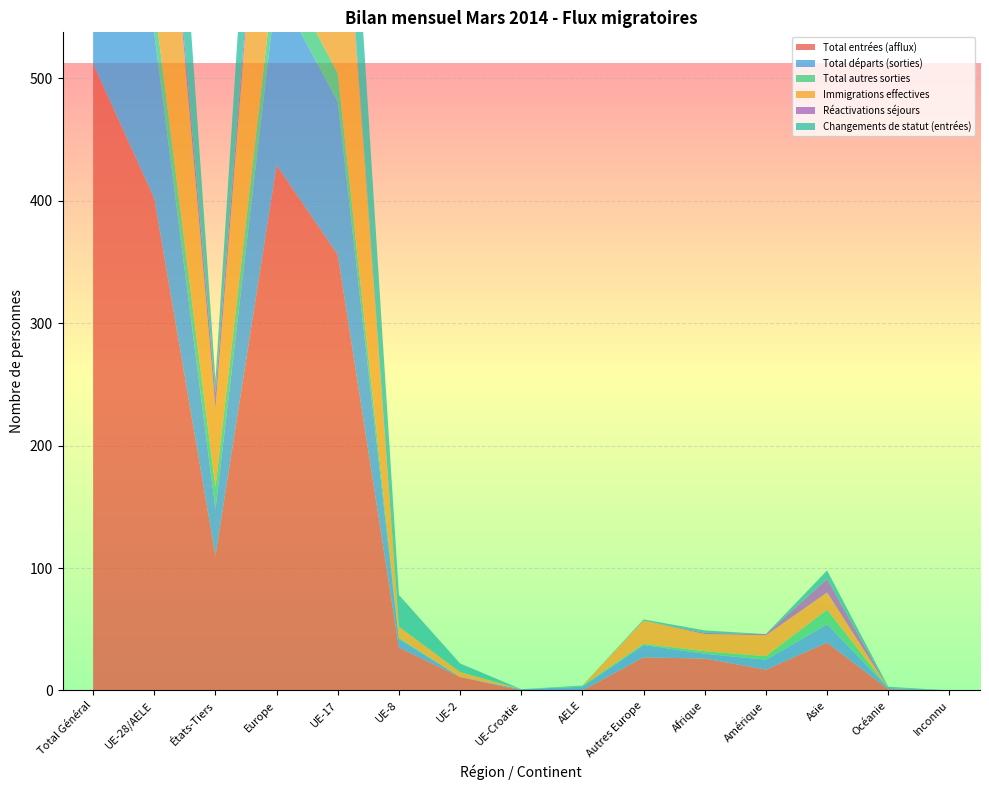

Reading left to right, what are all the values shown in this chart?

Total entrées (afflux): Total Général=512	UE-28/AELE=402	États-Tiers=110	Europe=429	UE-17=356	UE-8=35	UE-2=11	UE-Croatie=0	AELE=0	Autres Europe=27	Afrique=26	Amérique=17	Asie=39	Océanie=1	Inconnu=0
Total départs (sorties): Total Général=173	UE-28/AELE=135	États-Tiers=38	Europe=145	UE-17=125	UE-8=7	UE-2=0	UE-Croatie=1	AELE=3	Autres Europe=10	Afrique=4	Amérique=8	Asie=15	Océanie=1	Inconnu=0
Total autres sorties: Total Général=43	UE-28/AELE=25	États-Tiers=18	Europe=26	UE-17=23	UE-8=1	UE-2=0	UE-Croatie=0	AELE=1	Autres Europe=1	Afrique=2	Amérique=3	Asie=12	Océanie=0	Inconnu=0
Immigrations effectives: Total Général=303	UE-28/AELE=239	États-Tiers=64	Europe=258	UE-17=226	UE-8=9	UE-2=4	UE-Croatie=0	AELE=0	Autres Europe=19	Afrique=14	Amérique=17	Asie=14	Océanie=0	Inconnu=0
Réactivations séjours: Total Général=19	UE-28/AELE=6	États-Tiers=13	Europe=6	UE-17=5	UE-8=0	UE-2=0	UE-Croatie=0	AELE=0	Autres Europe=0	Afrique=1	Amérique=1	Asie=11	Océanie=0	Inconnu=0
Changements de statut (entrées): Total Général=174	UE-28/AELE=163	États-Tiers=11	Europe=164	UE-17=130	UE-8=26	UE-2=7	UE-Croatie=0	AELE=0	Autres Europe=1	Afrique=2	Amérique=0	Asie=7	Océanie=1	Inconnu=0